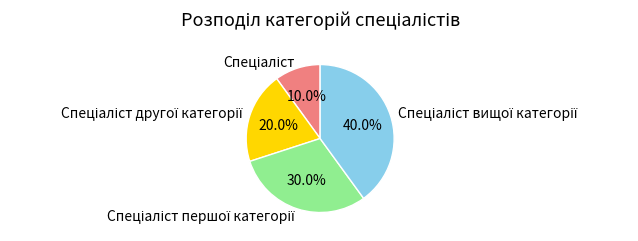

Is there any slice that represents more than half of the pie?

No